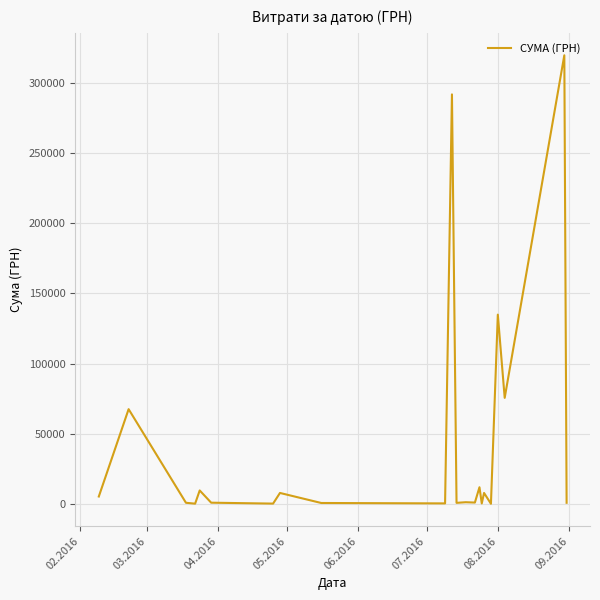

What is the difference between the maximum and minimum values?

319481.9